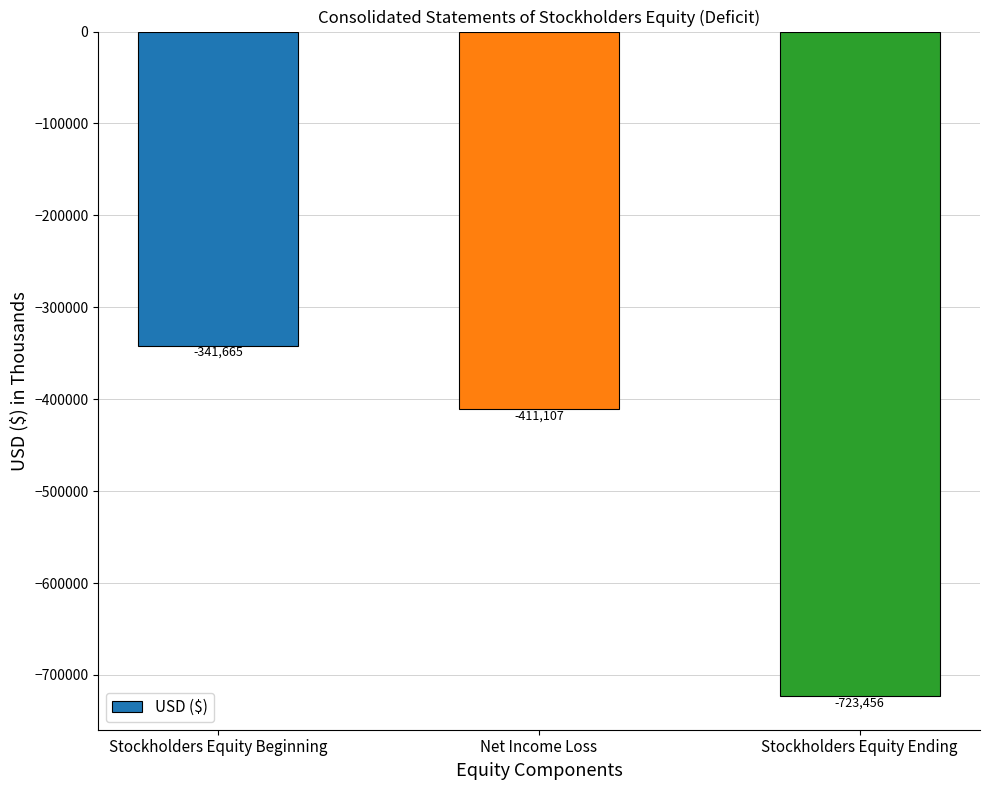

What is the change in value from Net Income Loss to Stockholders Equity Ending?

-312349